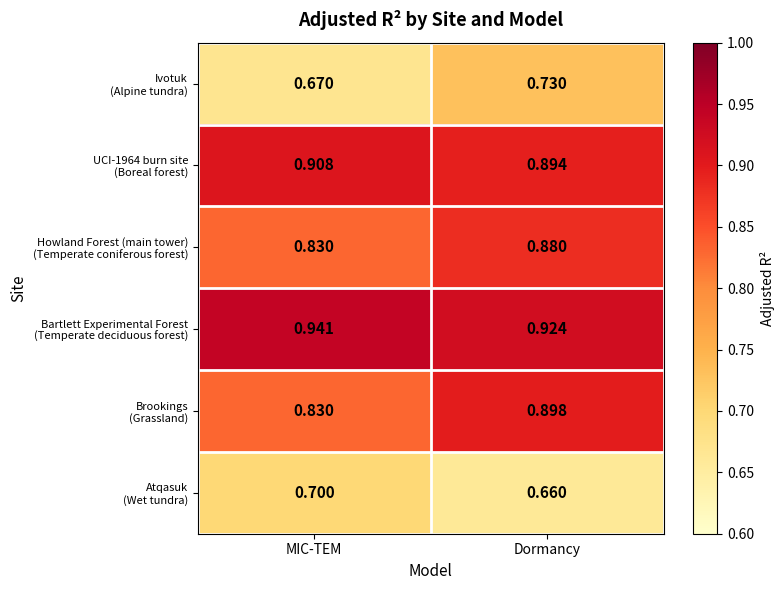

Which category has the lowest value across all series?

Dormancy